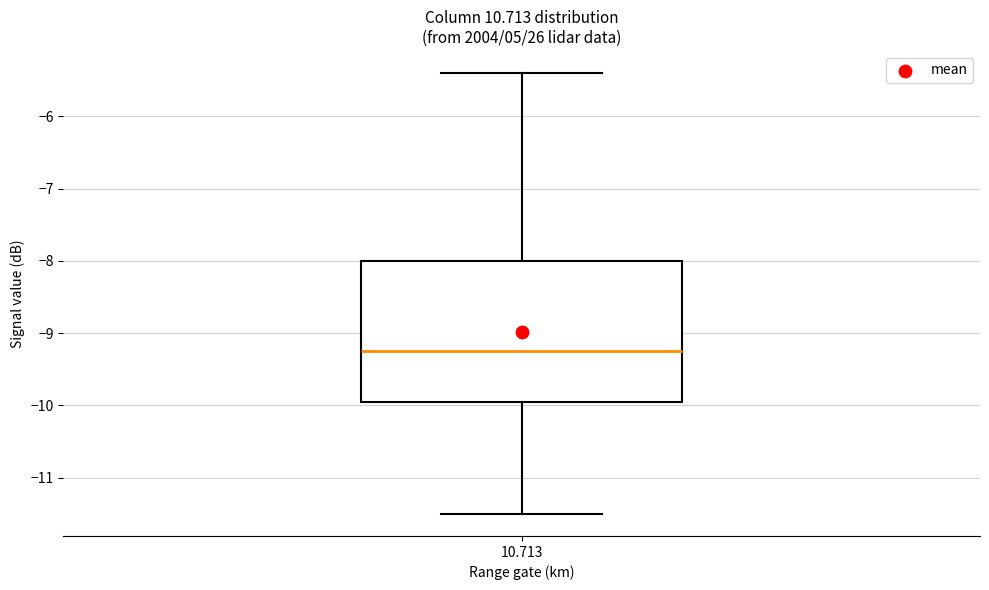

Transcribe this box plot: give where the median line is, the range the box spans, and where the two whiskers end, as read against the y-axis. The values are not printed on the chart, so give them approximately, as read against the axis.

median -9.2, box -9.9 to -8.0, whiskers -11.5 to -5.4